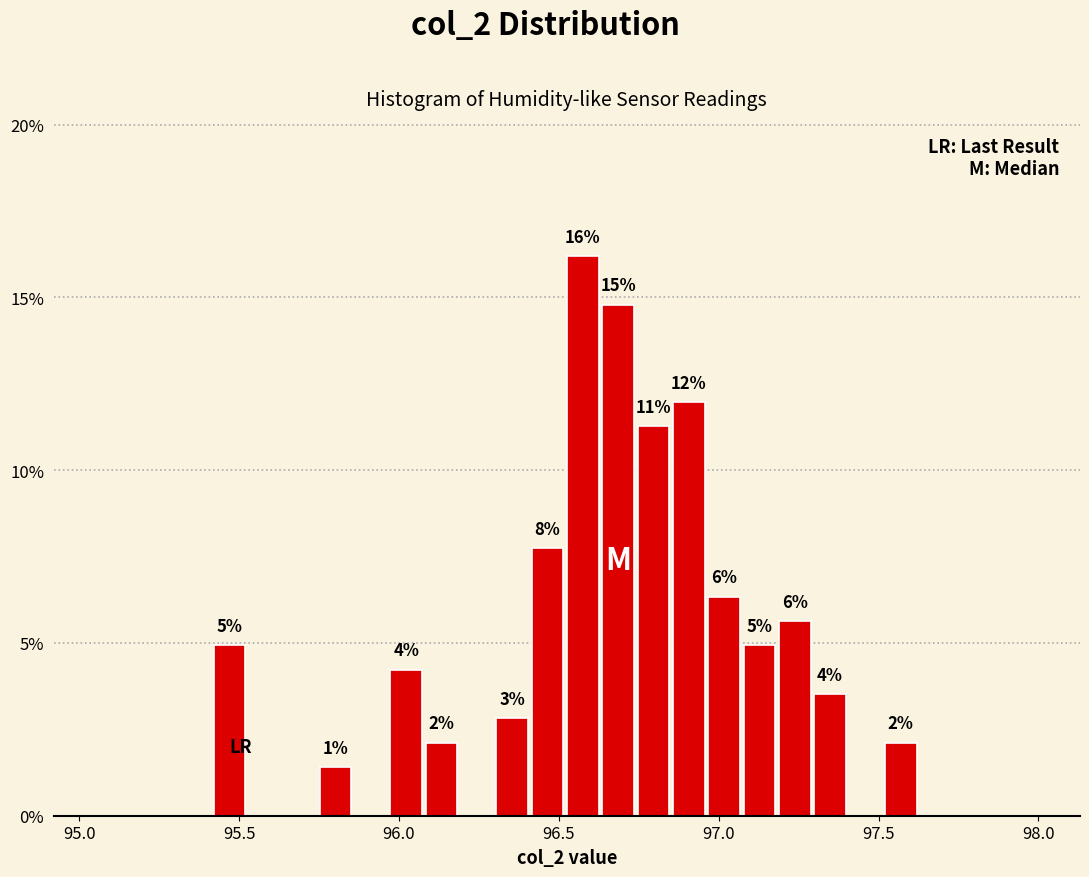

Read against the x-axis, roughly where is the centre of the tallest bar?

96.55